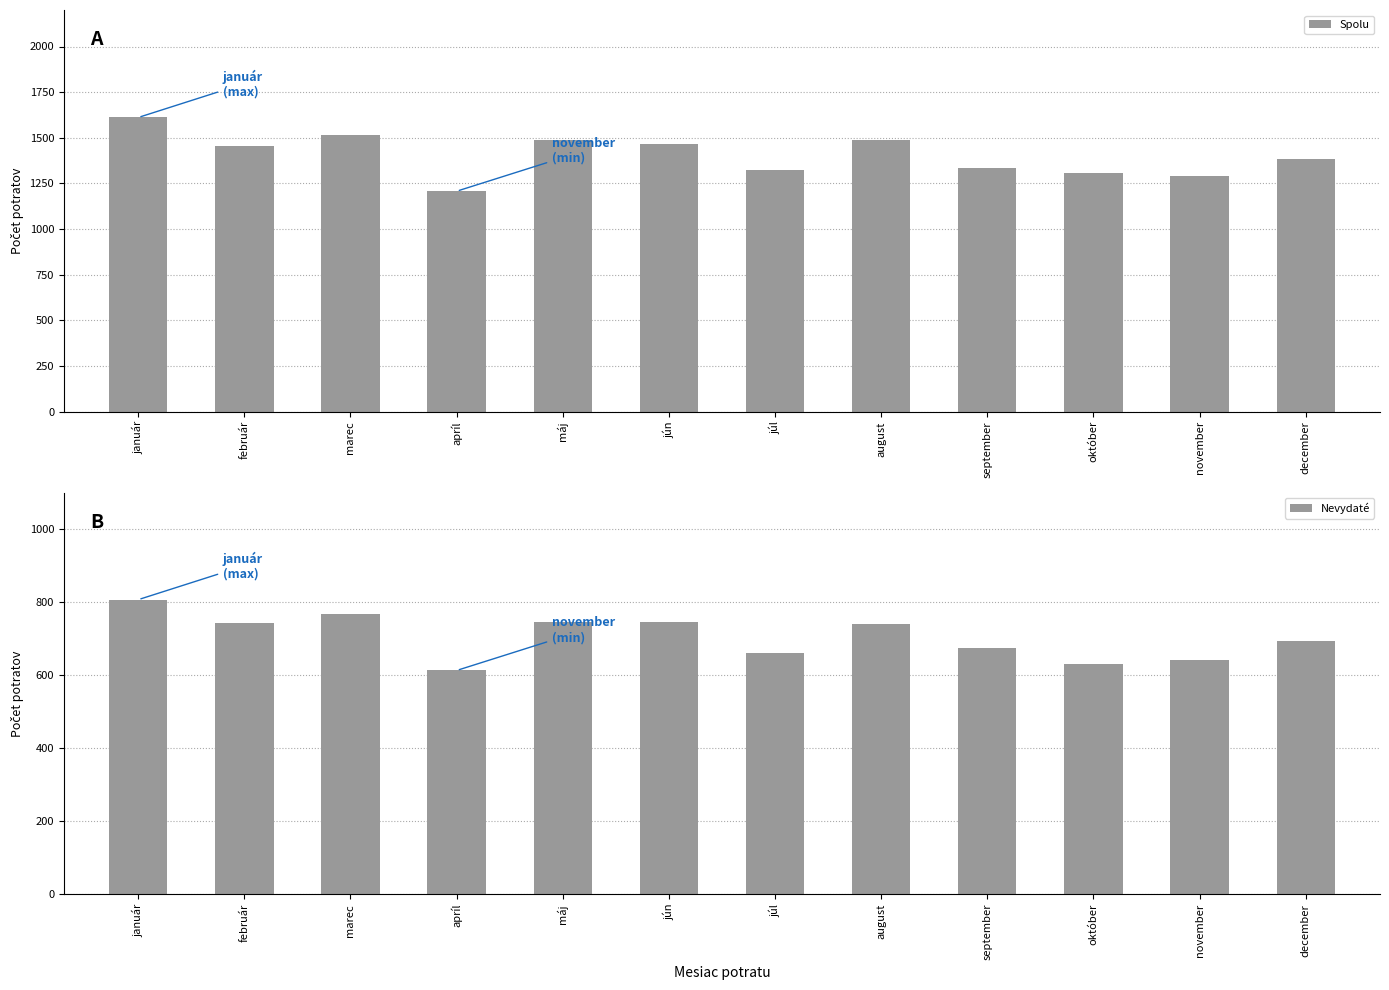

How many distinct data groups are displayed?

2